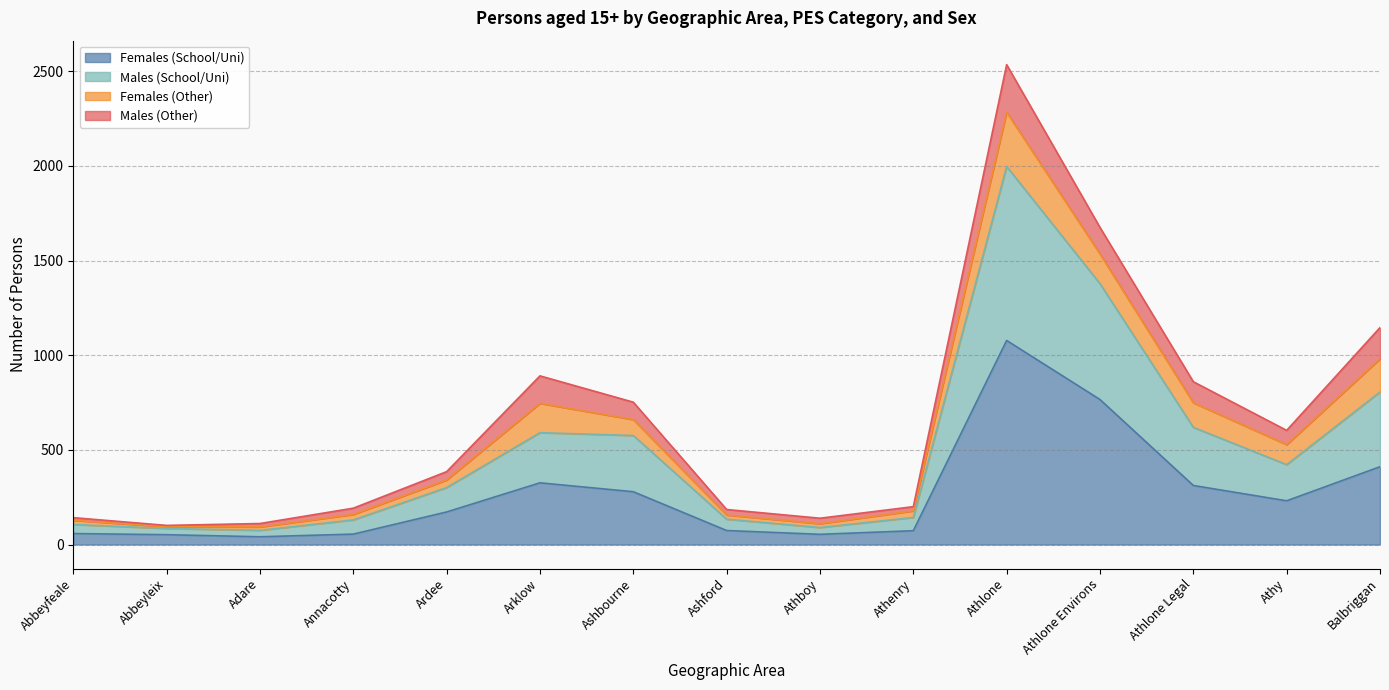

In Females (School/Uni), how many points are higher than both neighbors (excluding endpoints)?

2